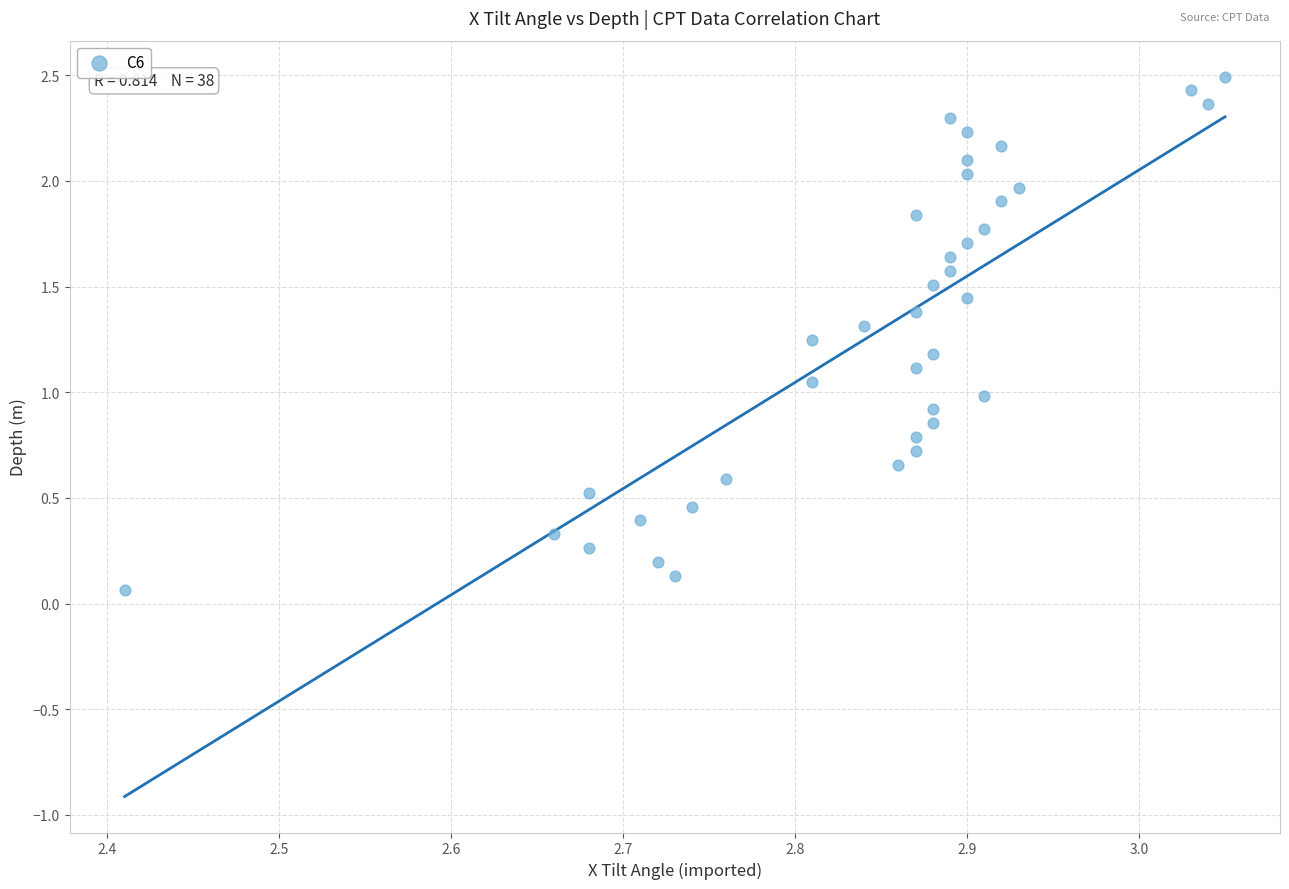

What is the range of X values (max minus min)?

0.6